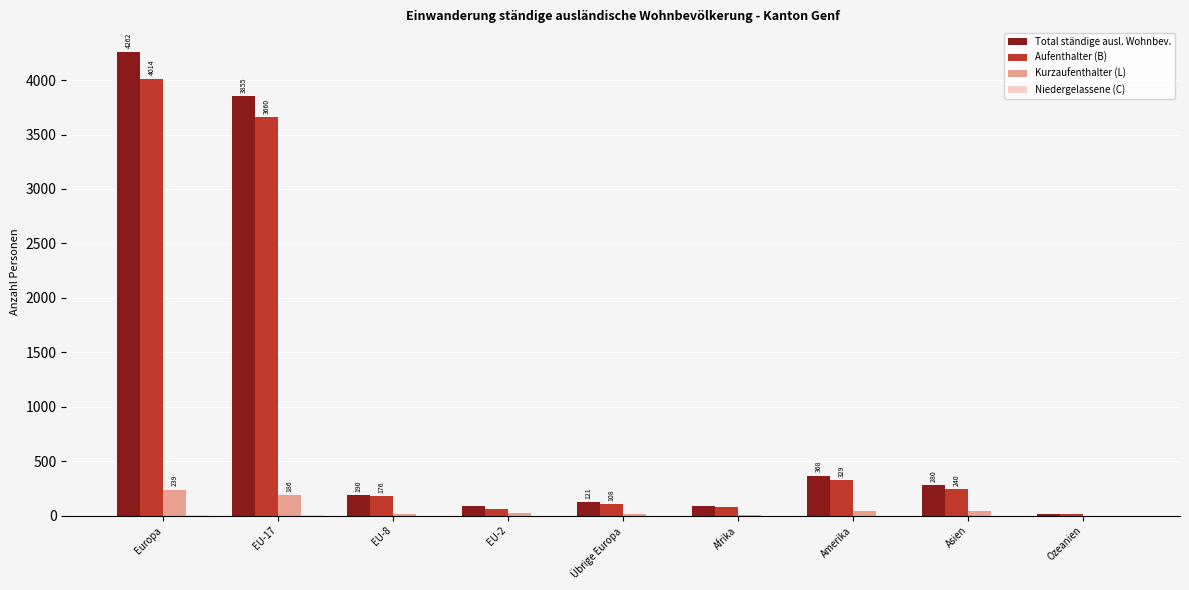

Are the bars horizontal?

No